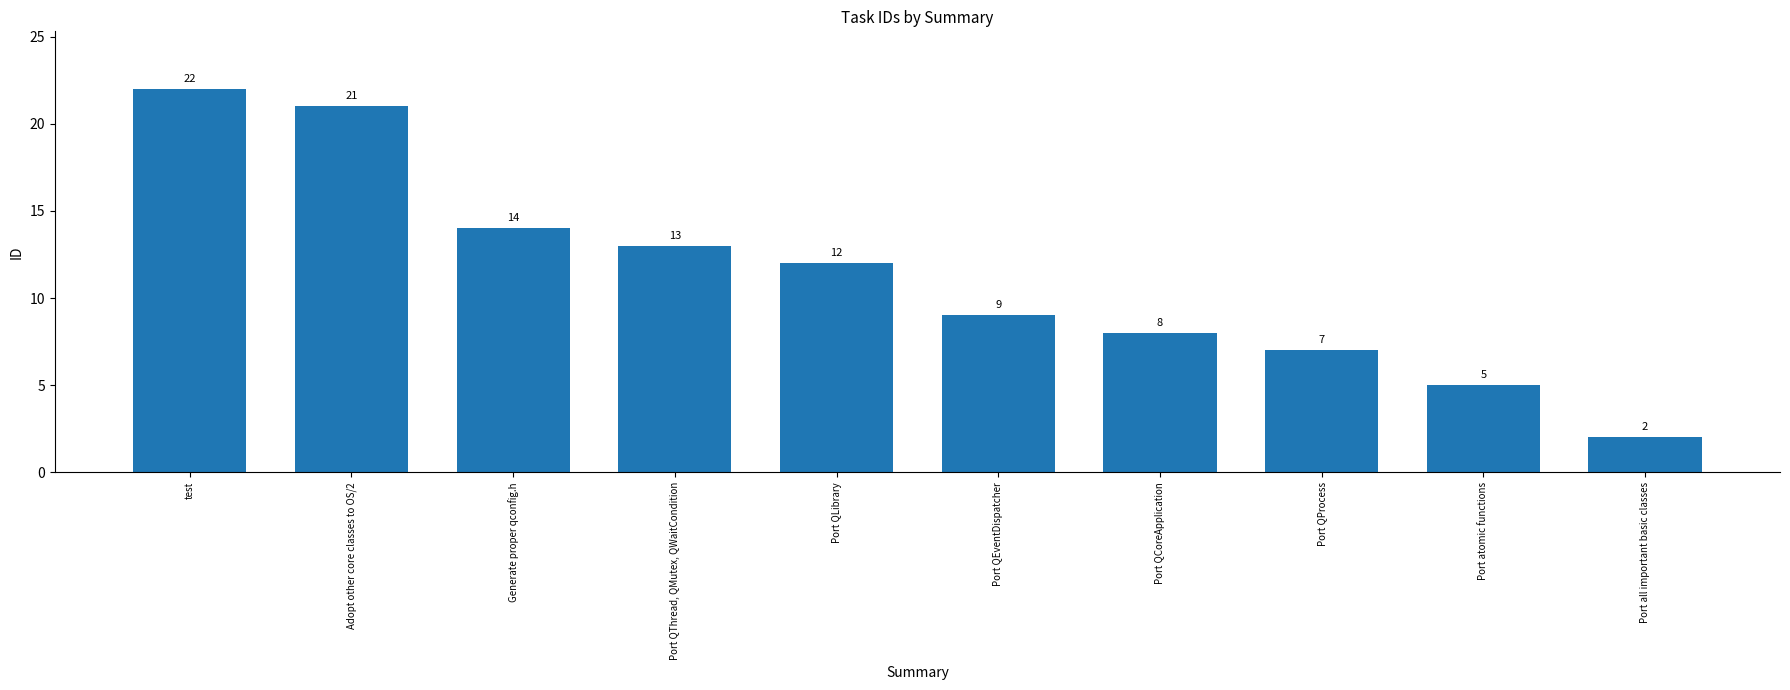

What is the change in value from Adopt other core classes to OS/2 to Port QEventDispatcher?

-12